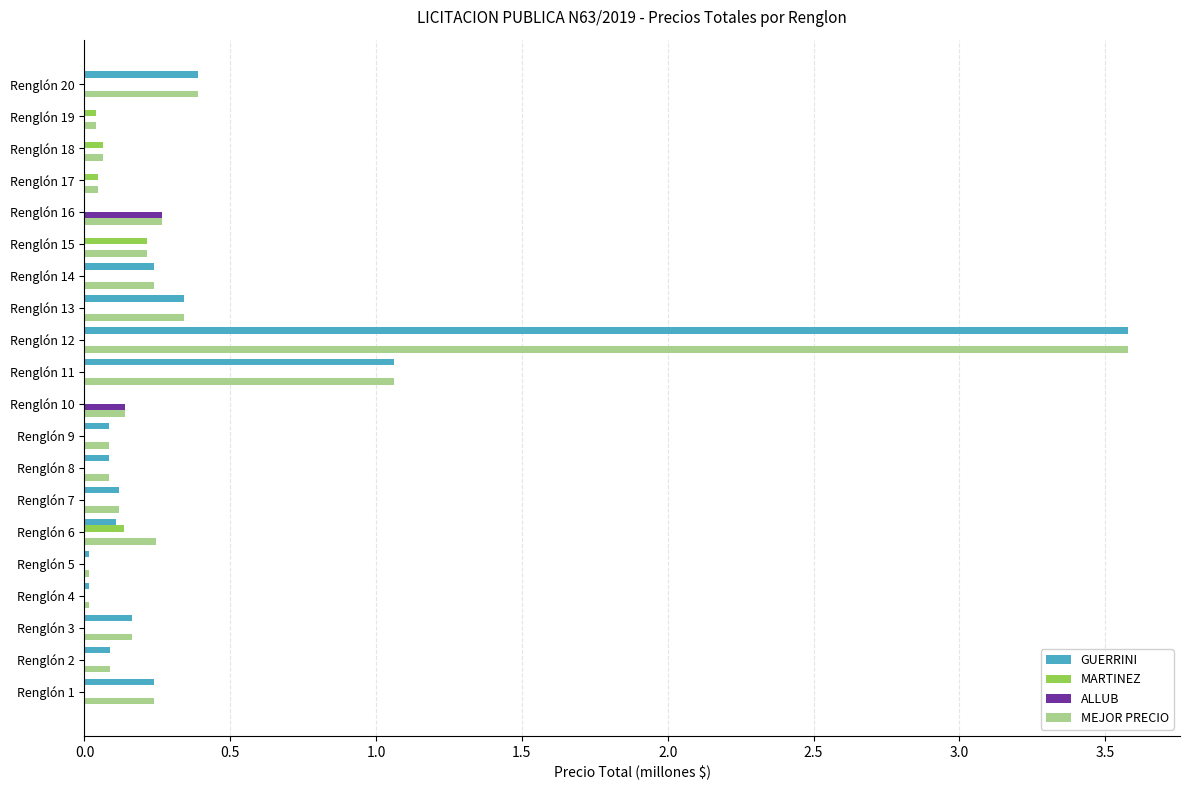

What is the sum of all ALLUB values?

0.4